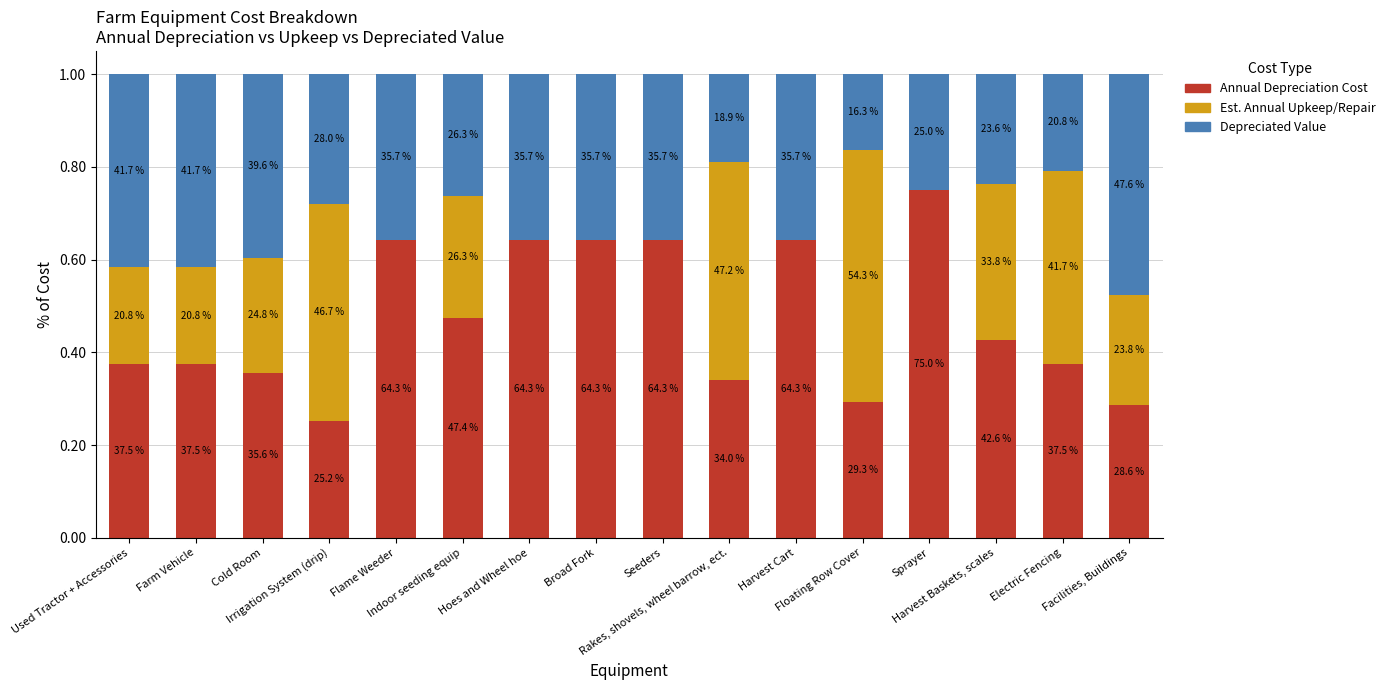

What value does the Annual Depreciation Cost series have at Irrigation System (drip)?

0.3